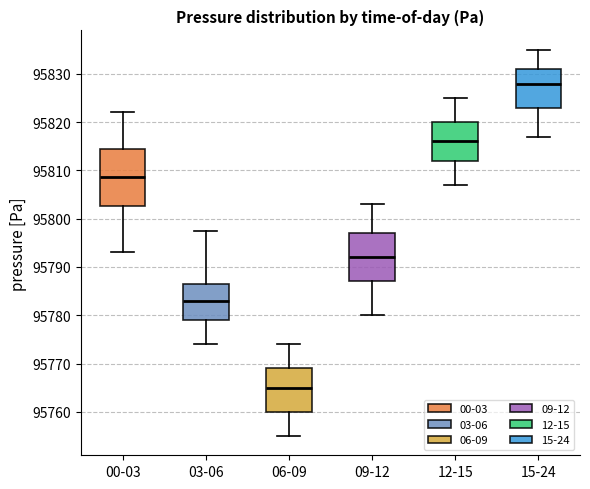

Which box's median line is the lowest?

06-09